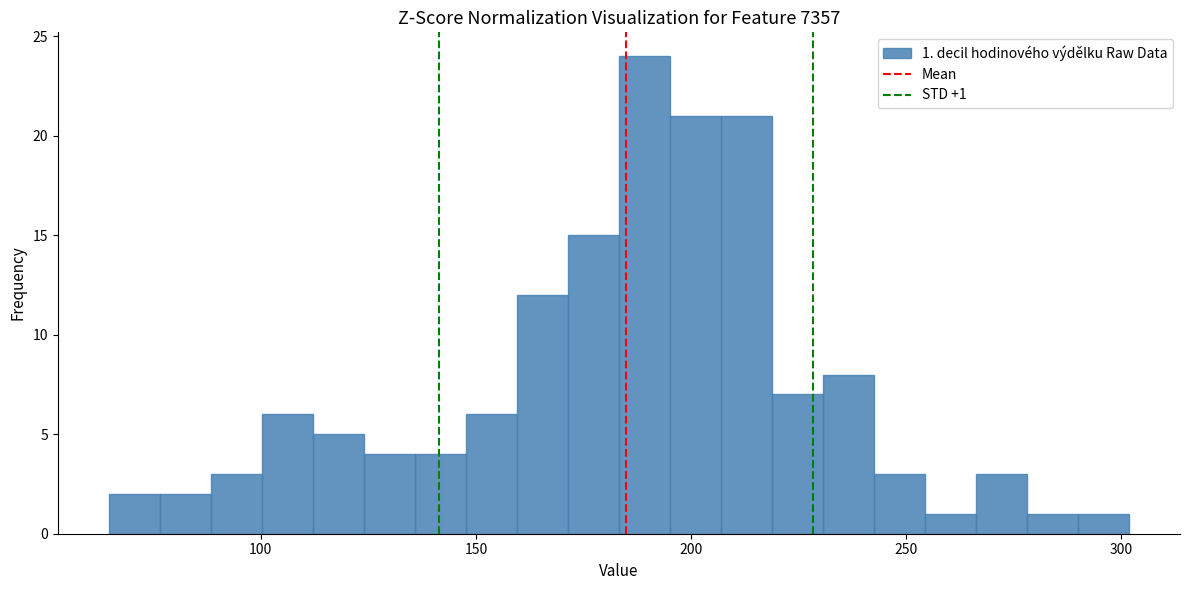

Around what value on the x-axis is the tallest bar? Give the approximate position of its centre, as read against the axis.

190